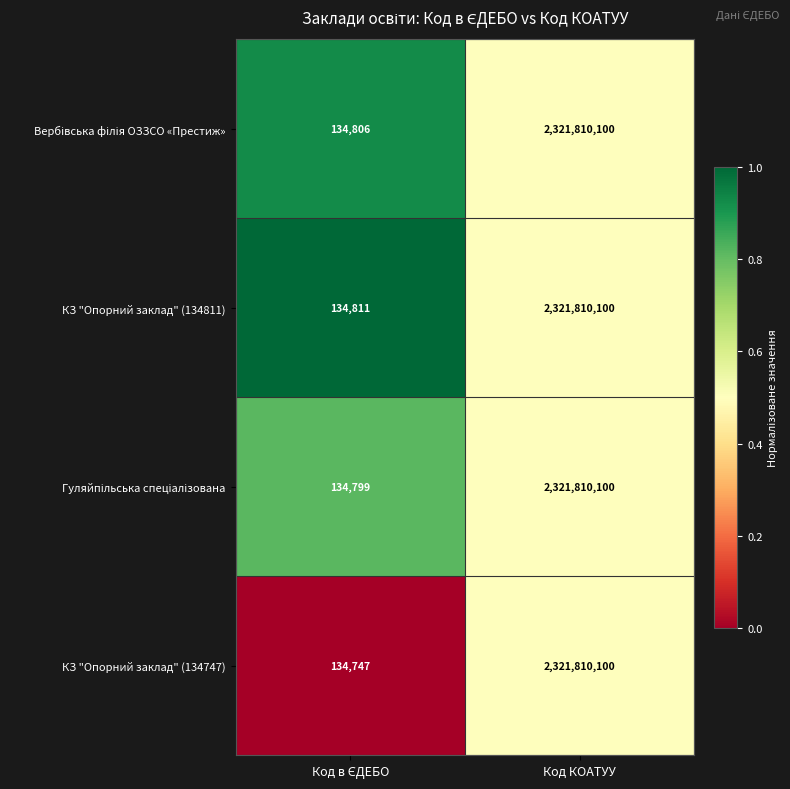

What is the sum of all КЗ "Опорний заклад" (134811) values?

2321944911